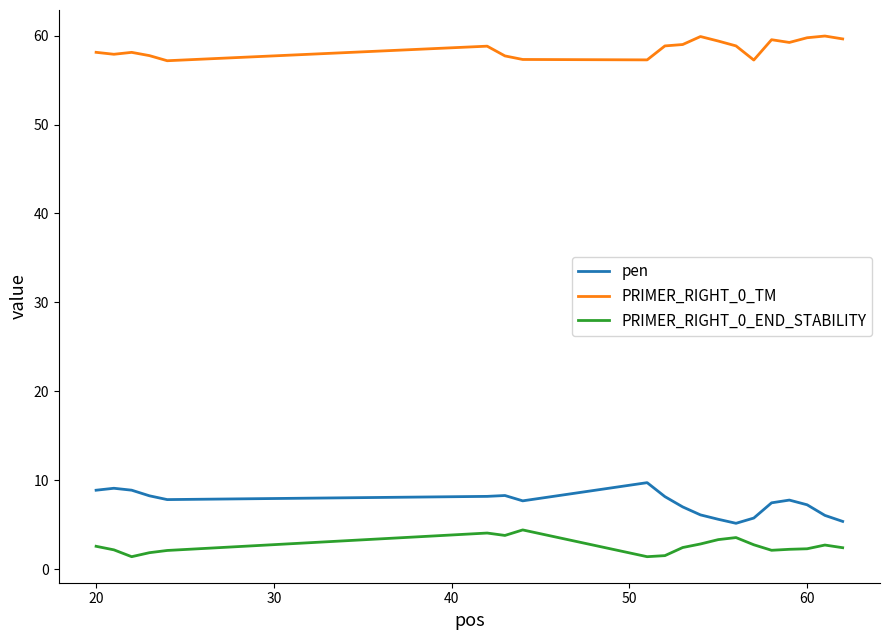

What are all the series names shown in the legend?

pen, PRIMER_RIGHT_0_TM, PRIMER_RIGHT_0_END_STABILITY